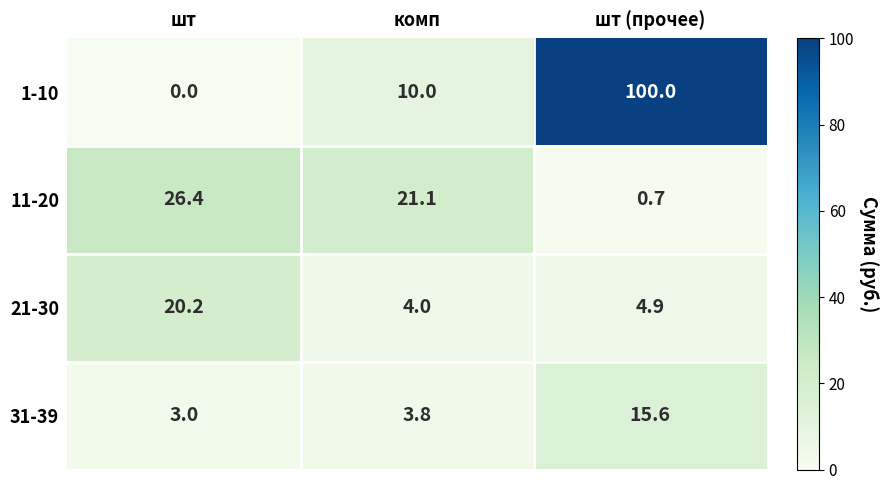

How many data points does each series have?

3